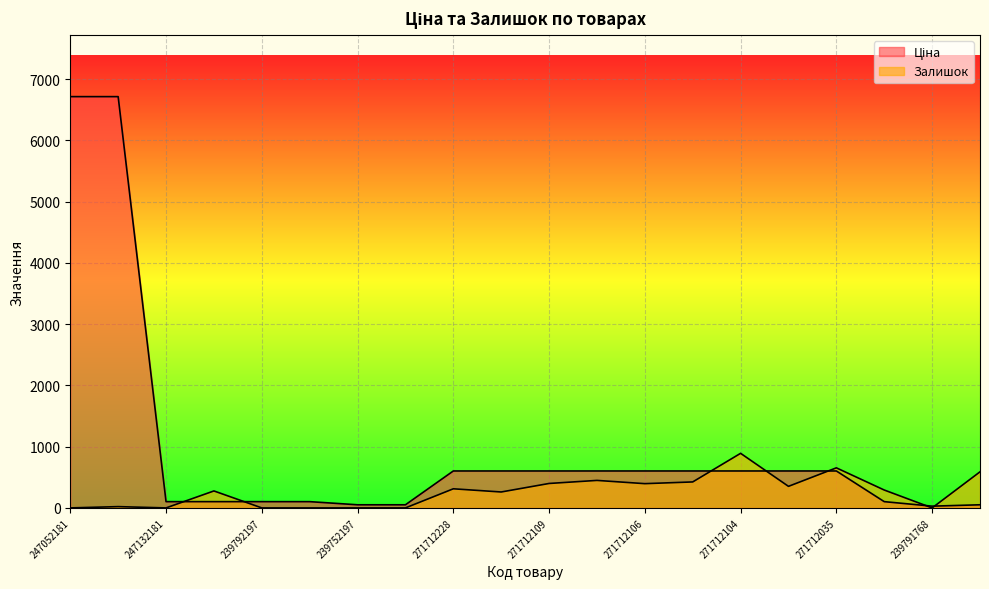

List the labels in order of Залишок value, smallest first.

247052181, 247132181, 239792197, 239792196, 239752197, 239752196, 239791768, 247052180, 271712227, 247132180, 239791769, 271712228, 271712103, 271712106, 271712109, 271712105, 271712108, 239751769, 271712035, 271712104